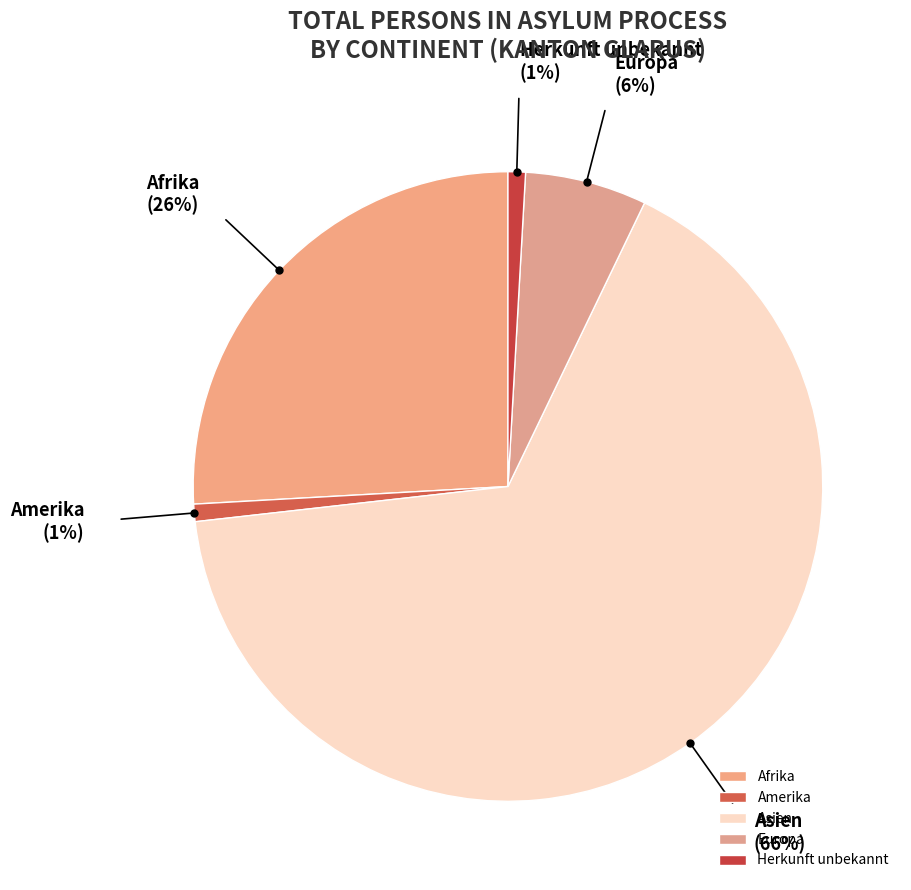

Combined, do Europa and Amerika account for over 50%?

No